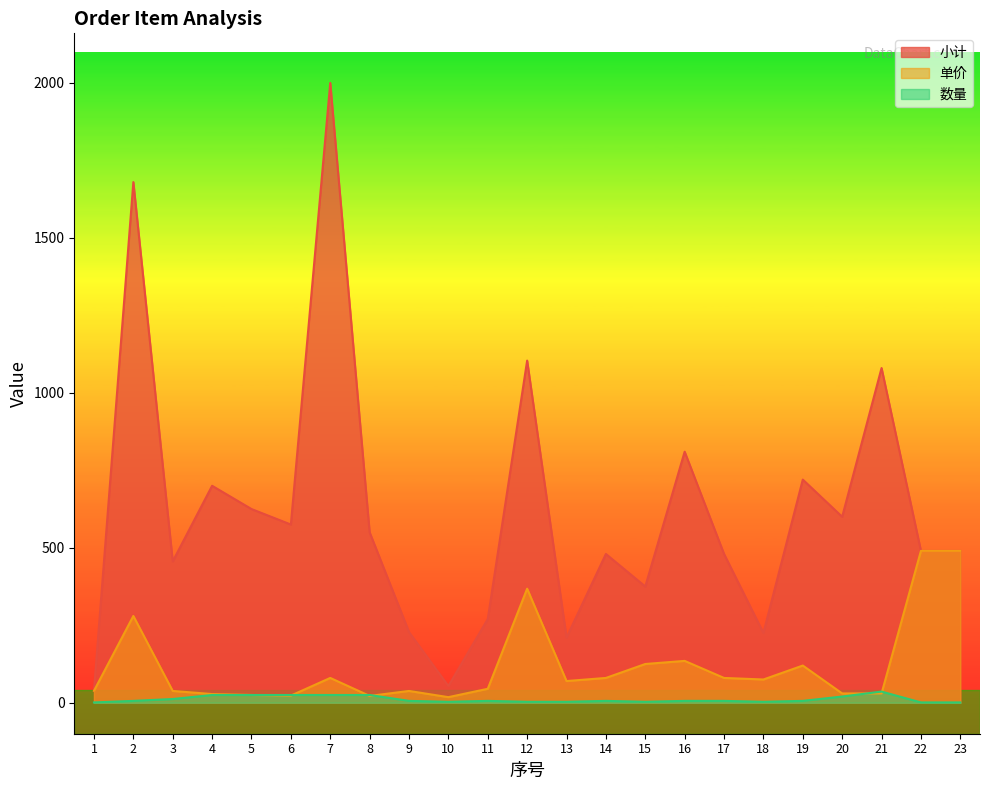

Reading left to right, list all the values displayed in this chart.

小计: 1=38.5	2=1680.0	3=456.0	4=700.0	5=625.0	6=575.0	7=2000.0	8=550.0	9=228.0	10=54.0	11=270.0	12=1104.0	13=210.0	14=480.0	15=375.0	16=810.0	17=480.0	18=225.0	19=720.0	20=600.0	21=1080.0	22=490.0	23=490.0
单价: 1=38.5	2=280.0	3=38.0	4=28.0	5=25.0	6=23.0	7=80.0	8=22.0	9=38.0	10=18.0	11=45.0	12=368.0	13=70.0	14=80.0	15=125.0	16=135.0	17=80.0	18=75.0	19=120.0	20=30.0	21=30.0	22=490.0	23=490.0
数量: 1=1.0	2=6.0	3=12.0	4=25.0	5=25.0	6=25.0	7=25.0	8=25.0	9=6.0	10=3.0	11=6.0	12=3.0	13=3.0	14=6.0	15=3.0	16=6.0	17=6.0	18=3.0	19=6.0	20=20.0	21=36.0	22=1.0	23=1.0